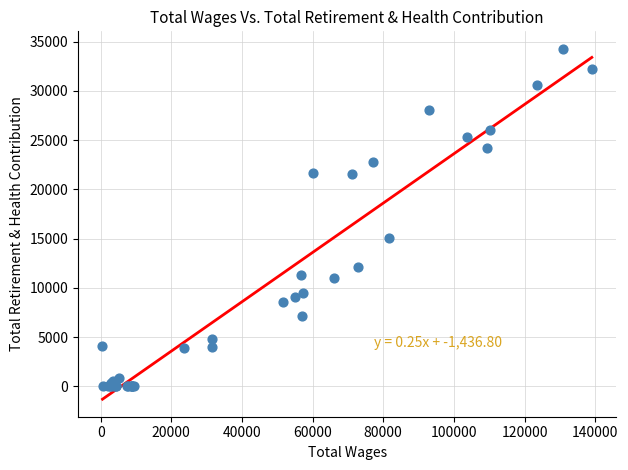

What Y value in the scatter plot is closest to 17127?

15077